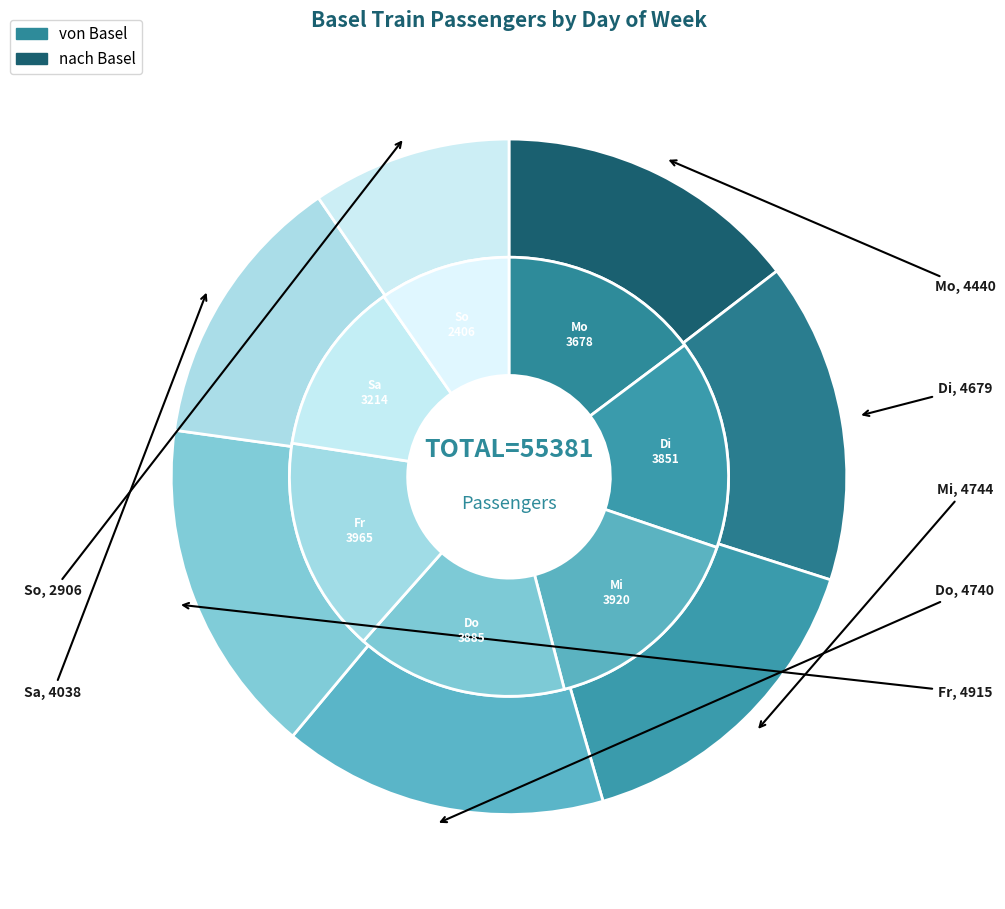

Rank the series by their average value, from highest to lowest.

nach Basel, von Basel